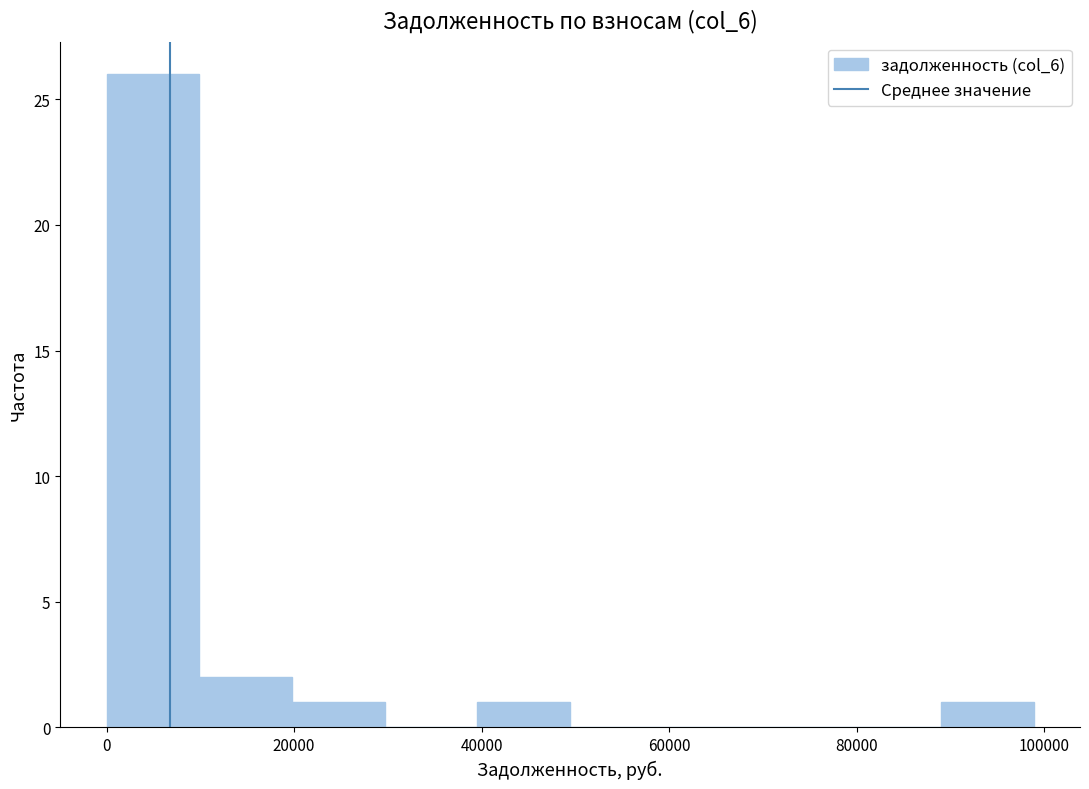

What is the height of the bar covering 0 to 10000 on the x-axis? Neither the bar edges nor the heights are printed on the chart, so give them approximately, as read against the axes.

26